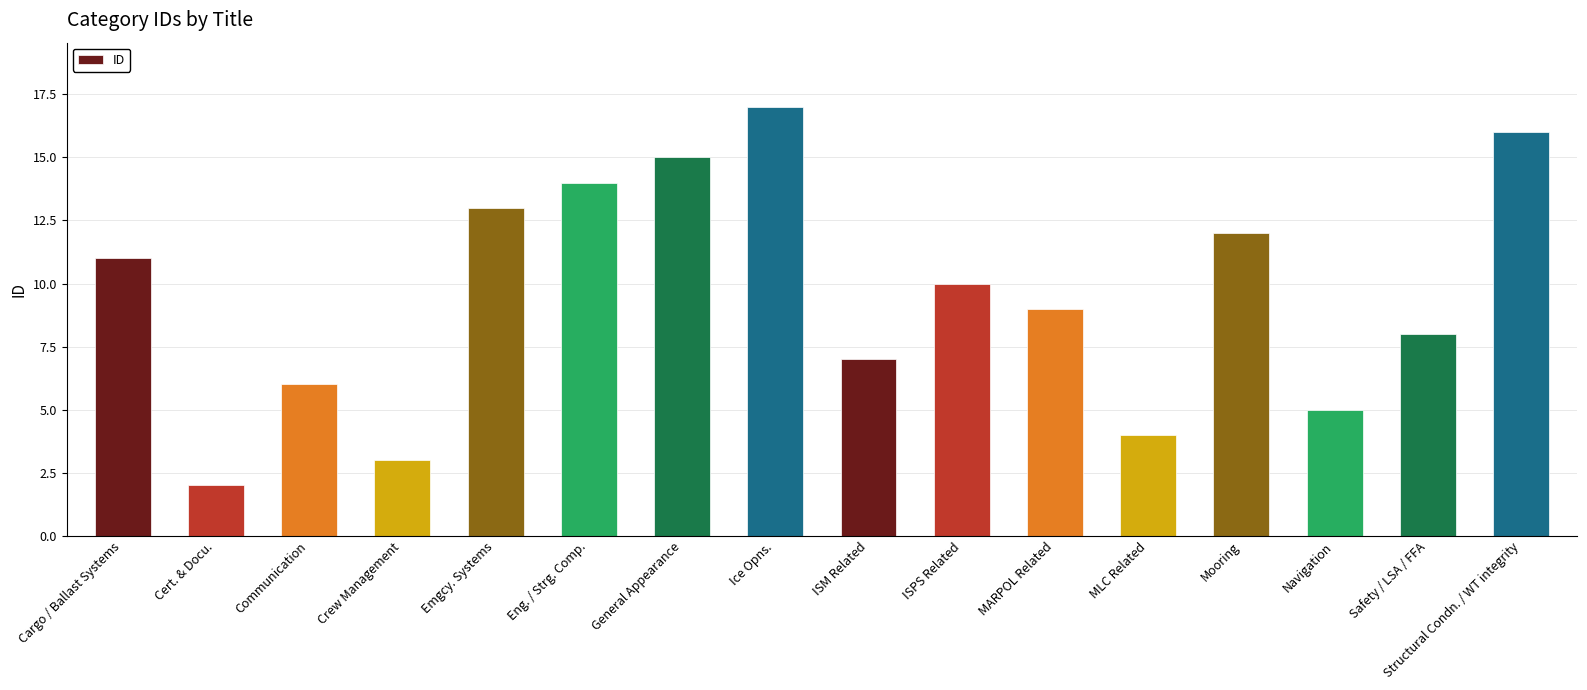

The chart shows a value of 7 at Eng. / Strg. Comp.. True or false?

False